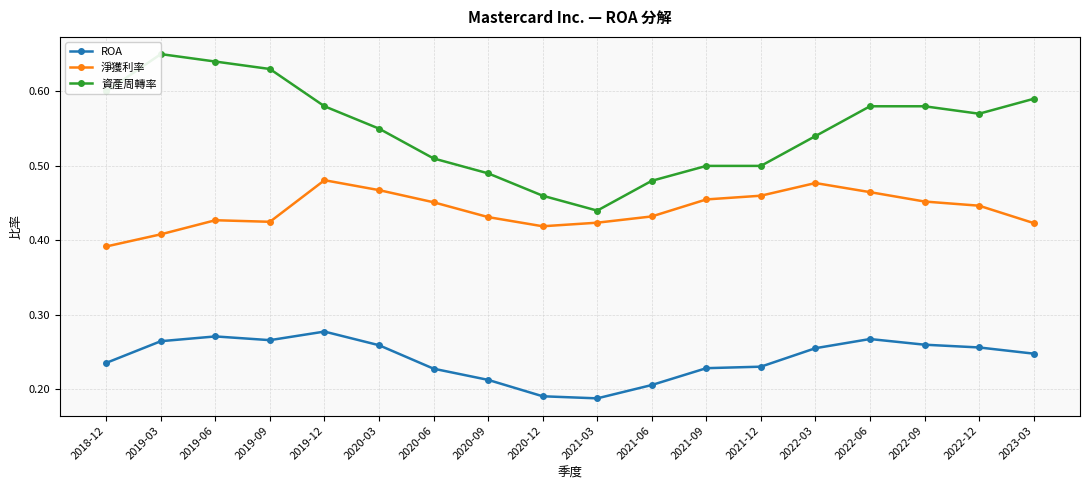

Does the chart display data point markers on the line(s)?

Yes